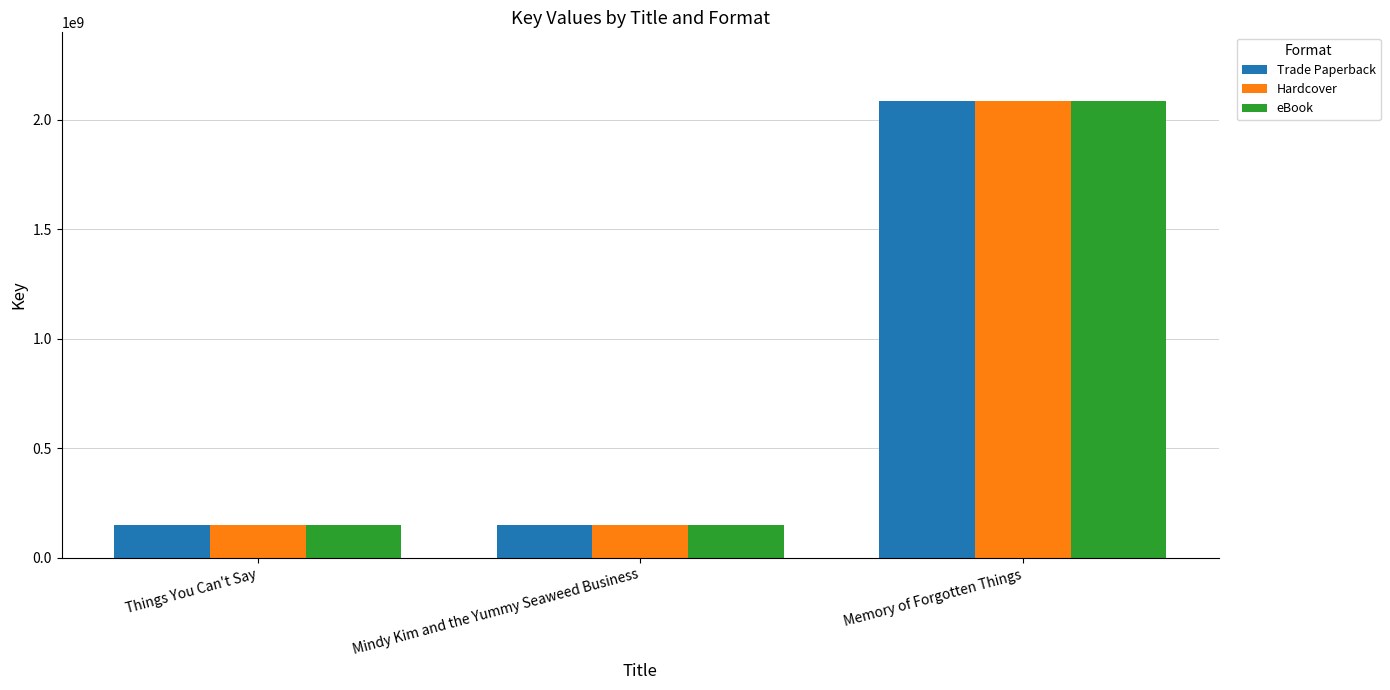

What is the sum of the eBook values at Memory of Forgotten Things and Things You Can't Say?

2237265139